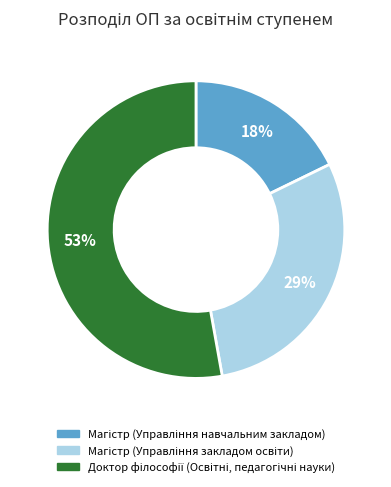

To the nearest percent, what is the average slice percentage?

33%